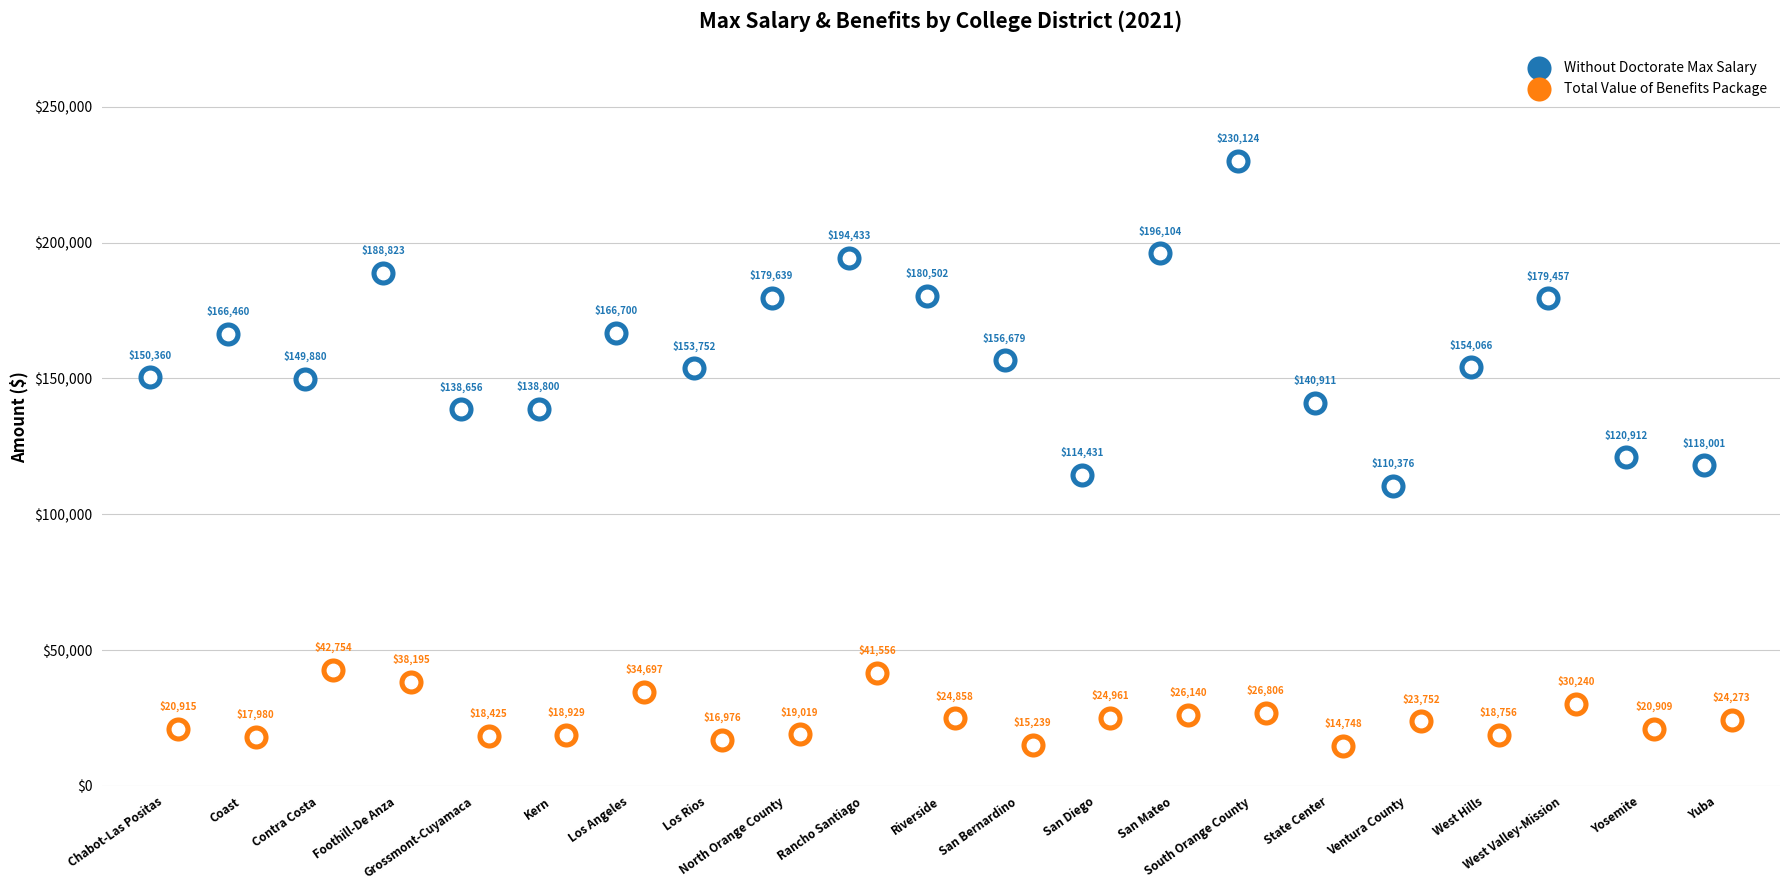

Which series has the widest spread of Y values?

Without Doctorate Max Salary